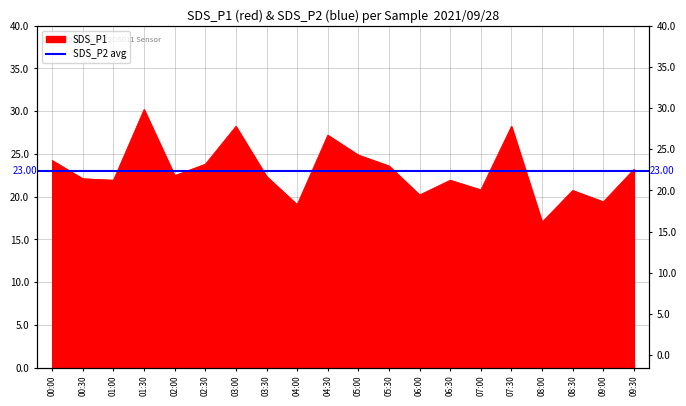

How many interior local peaks (higher than both neighbors) does the data have?

6